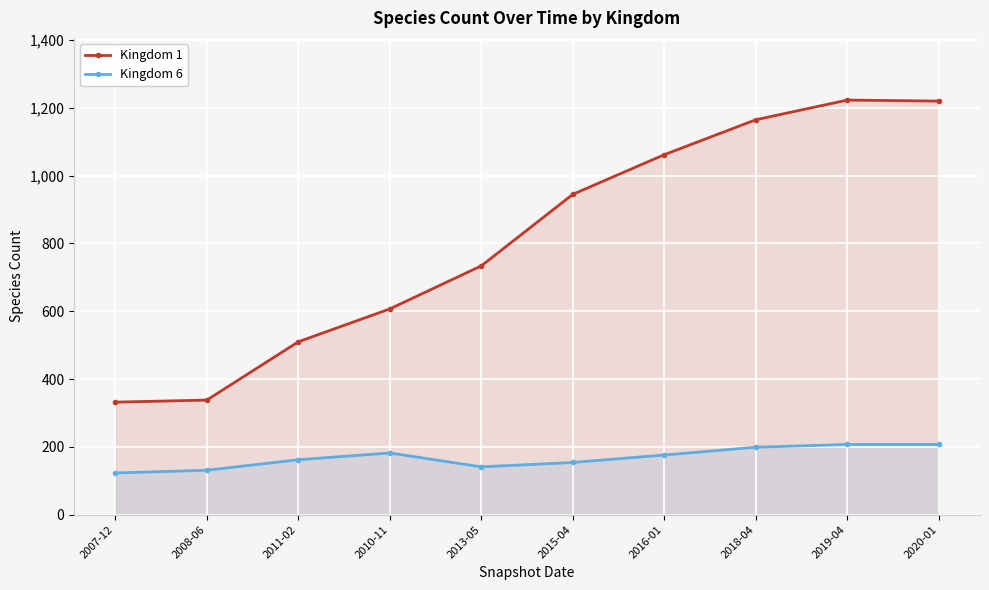

Where does the Kingdom 6 series first go above 176?

2010-11